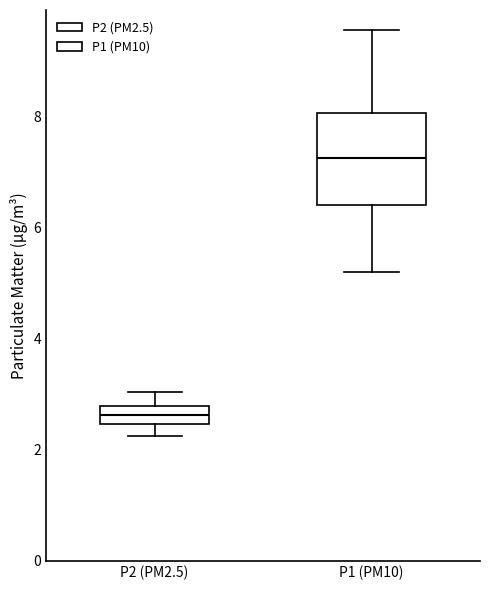

Where is the lower edge of the box for P2 (PM2.5) on the y-axis? The values are not printed on the chart, so give them approximately, as read against the axis.

2.4